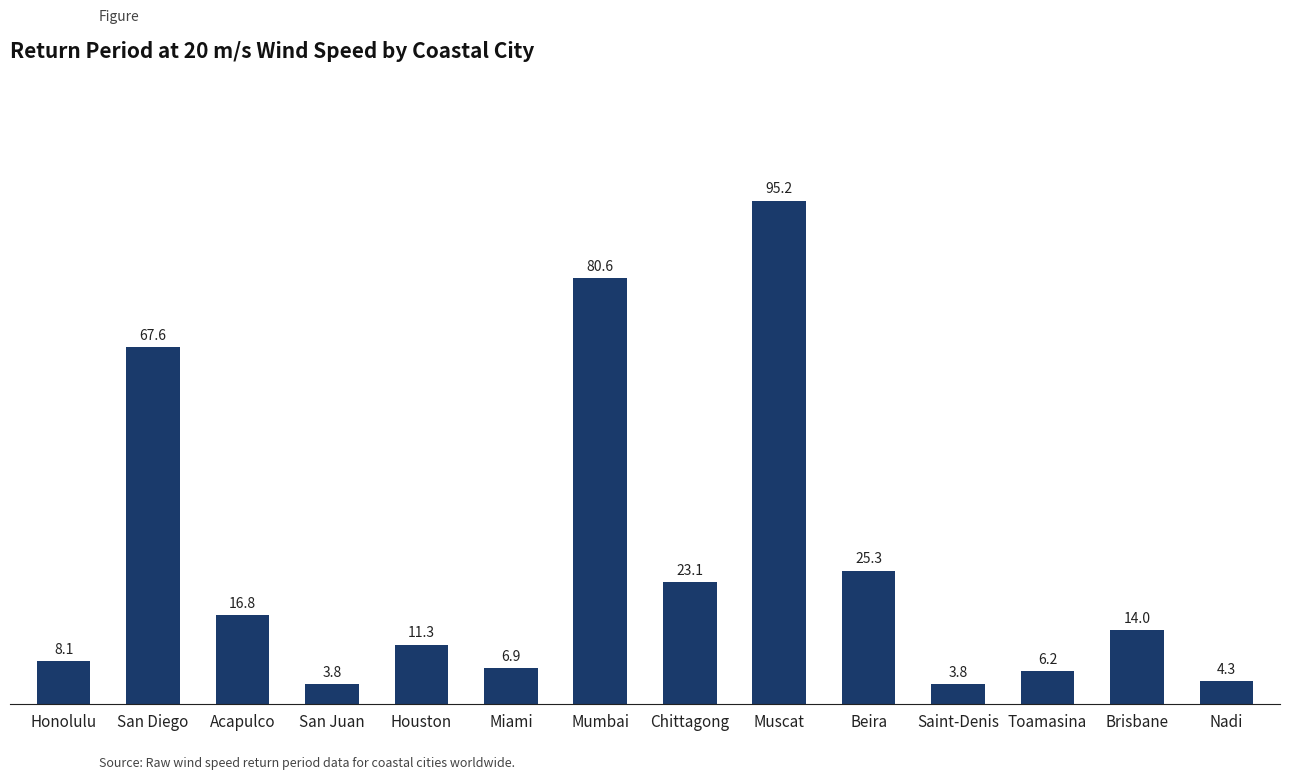

What is the difference between the second highest and second lowest values?

76.8